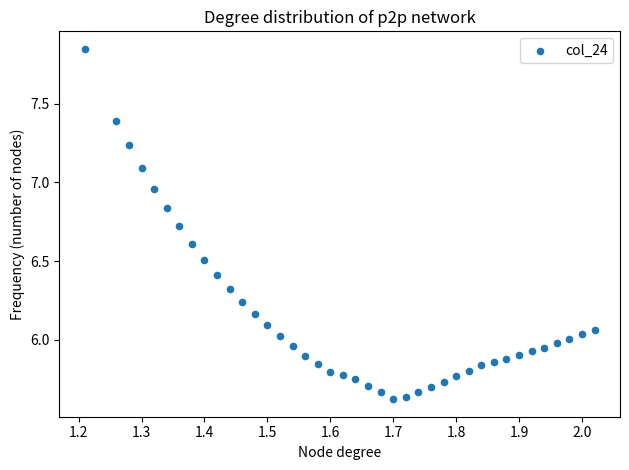

What is the range of Y values (max minus min)?

2.2